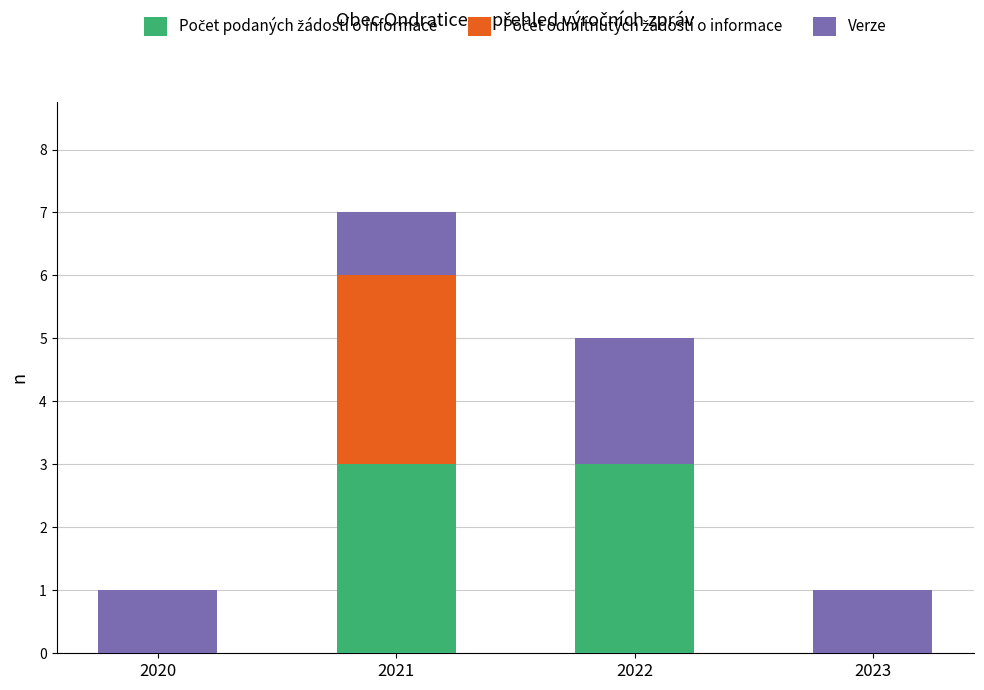

What is the total value across all series at 2021?

7